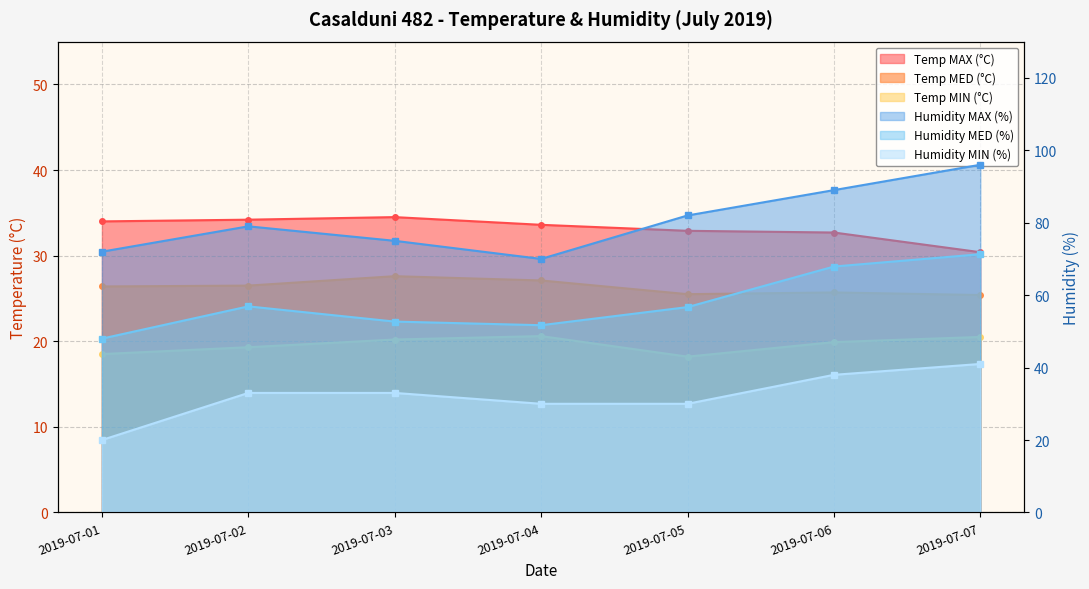

How many categories are shown in the chart?

7